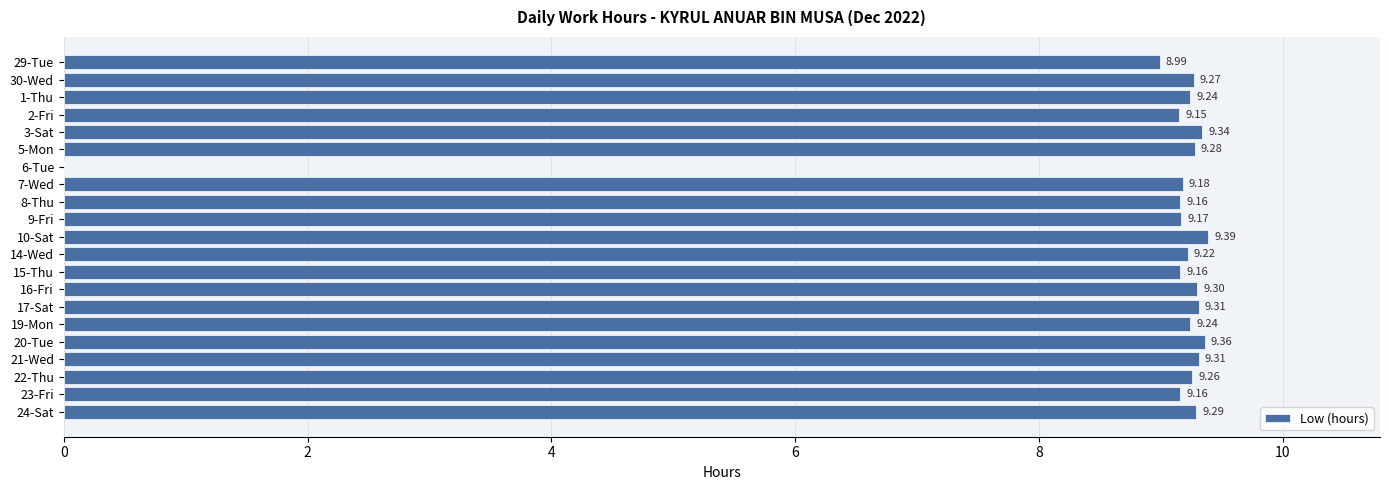

Count the number of categories in the chart.

21